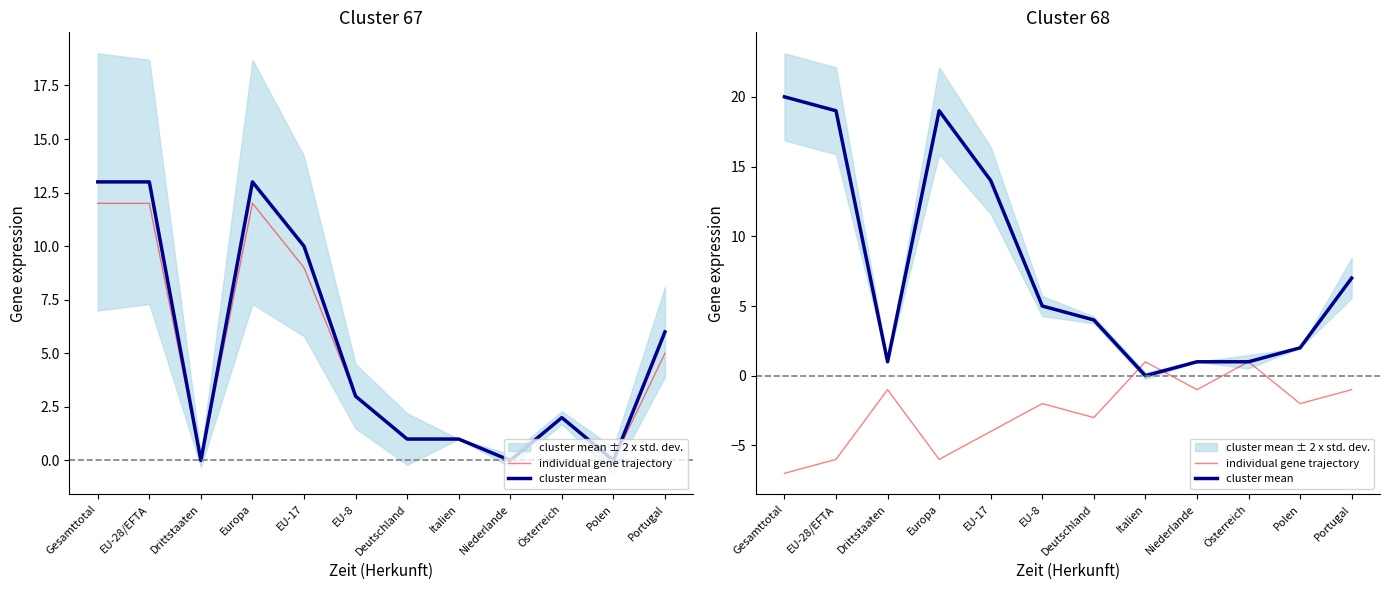

What is the label of the 5th point from the left?

EU-17